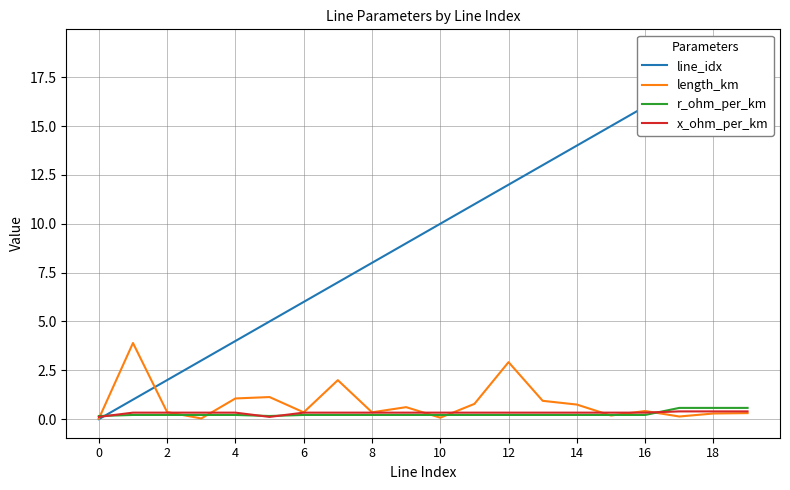

What are all the series names shown in the legend?

line_idx, length_km, r_ohm_per_km, x_ohm_per_km